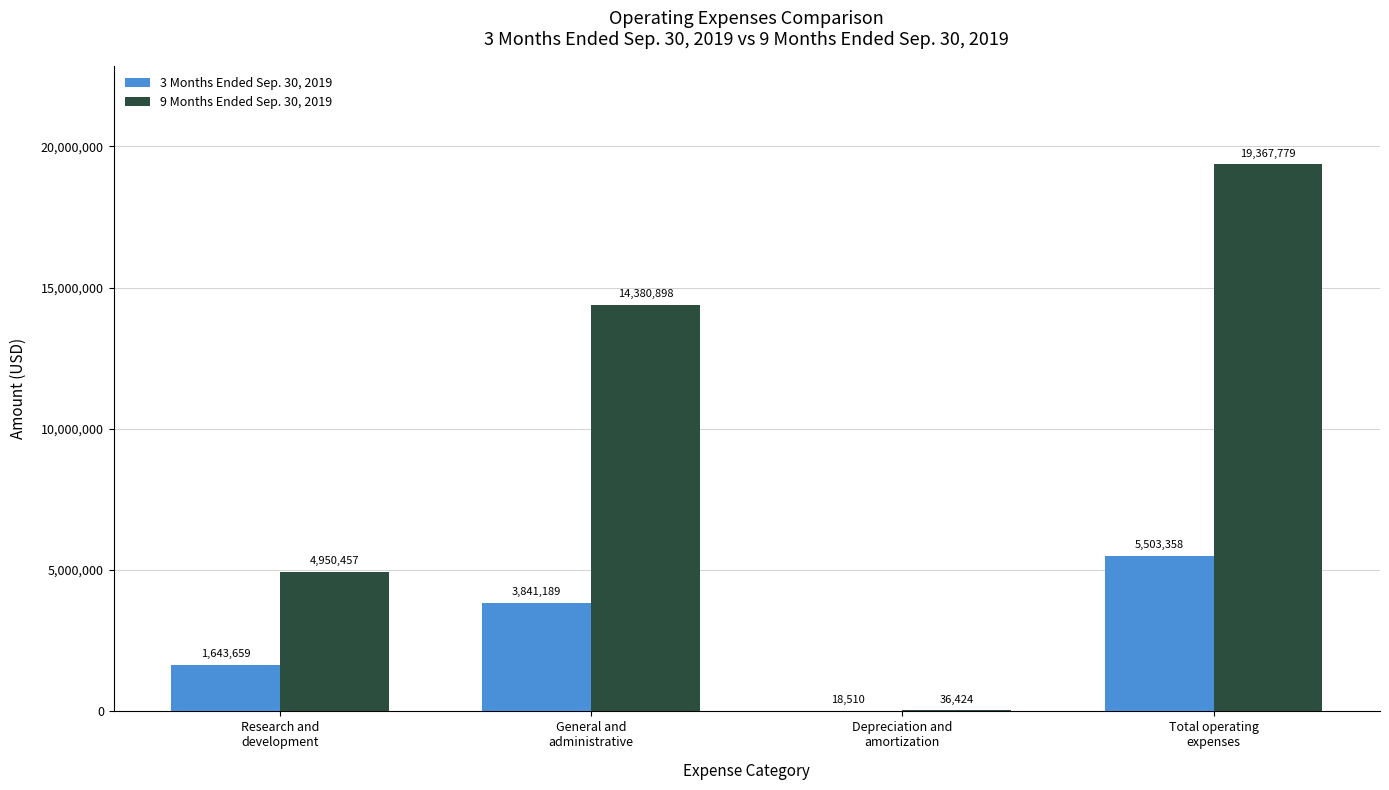

What is the highest value of the 3 Months Ended Sep. 30, 2019 series?

5503358